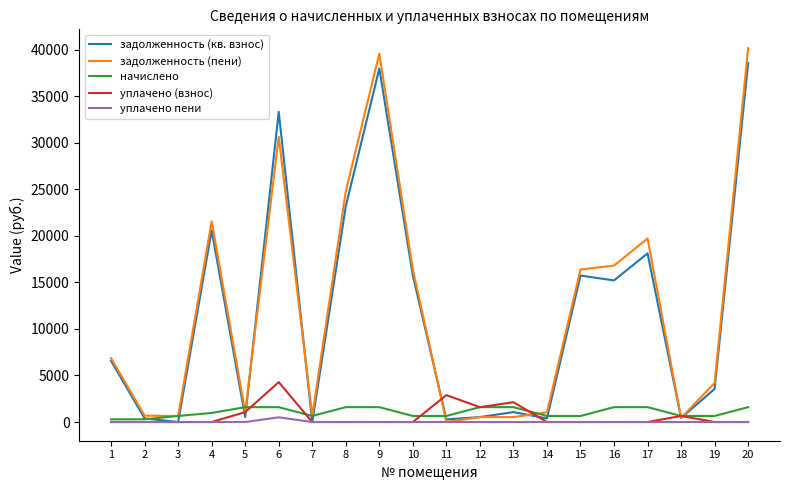

The value of уплачено пени at 1 is 0.0. True or false?

True